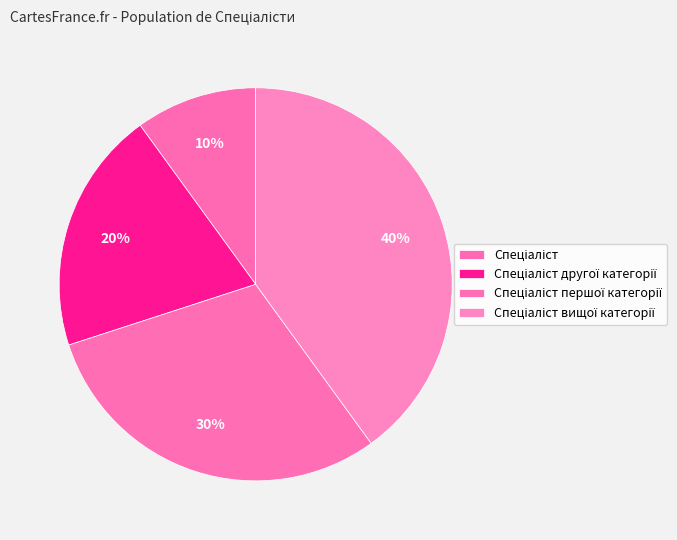

How many segments does this pie chart have?

4